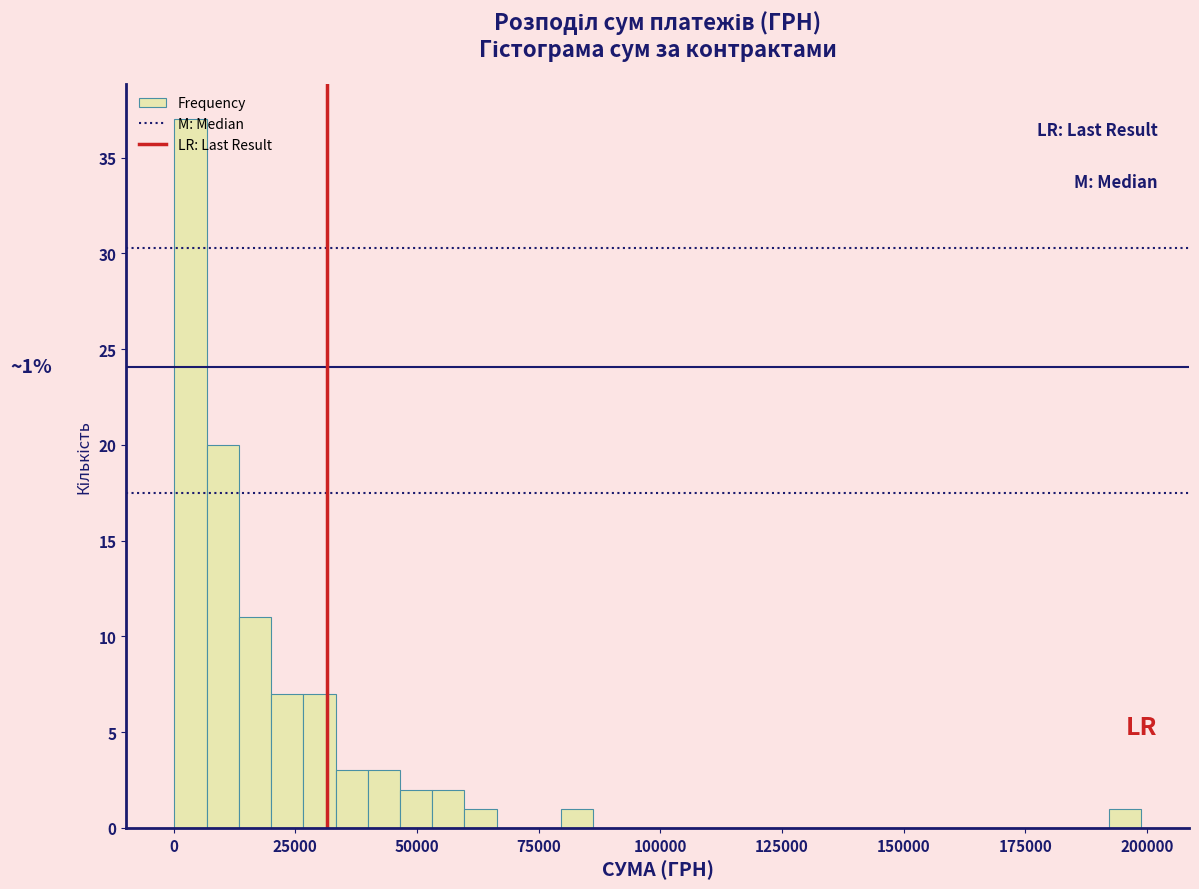

Around what value on the x-axis is the tallest bar? Give the approximate position of its centre, as read against the axis.

5000